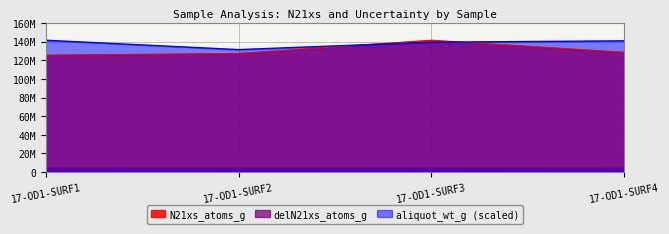

True or false: N21xs_atoms_g and delN21xs_atoms_g cross at least once.

False